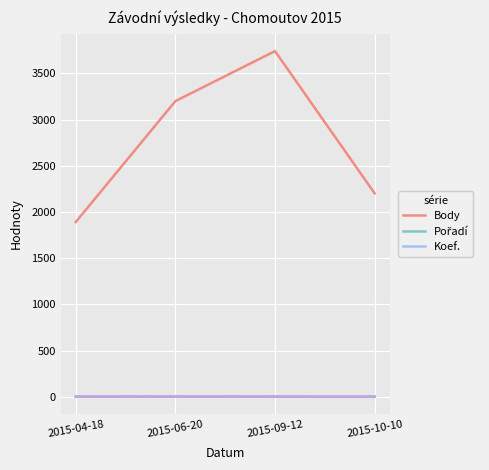

Does the chart display data point markers on the line(s)?

No